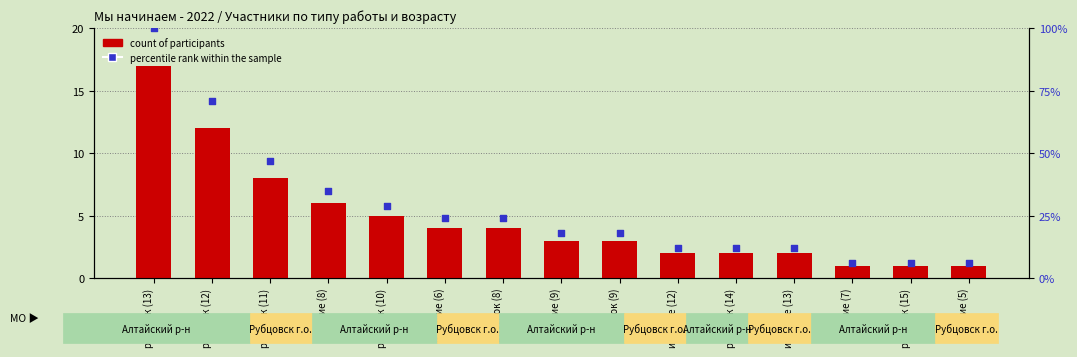

Which series contains the lowest Y value?

count of participants